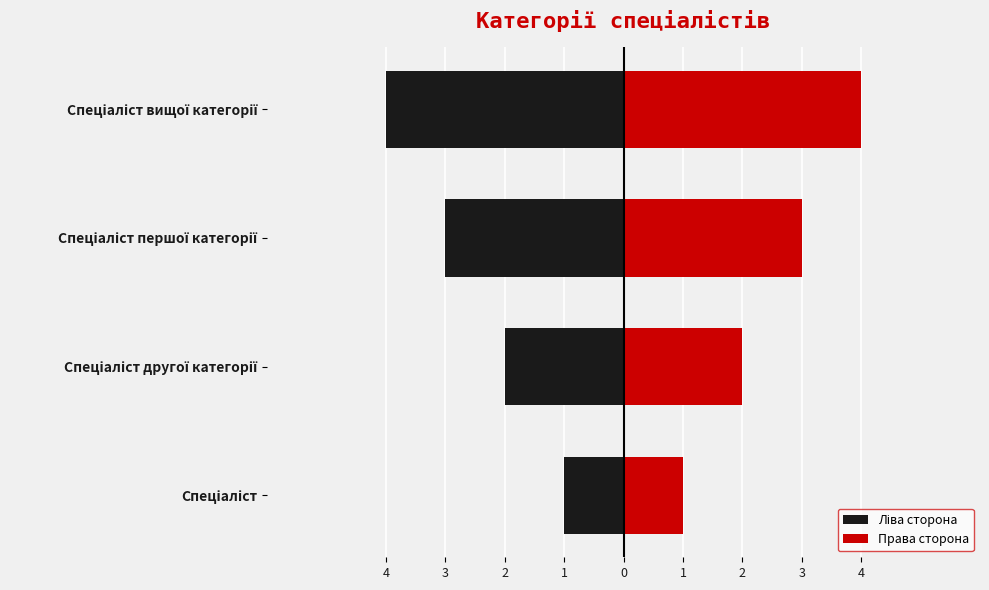

What is the difference between the maximum and minimum values in the Права сторона series?

3